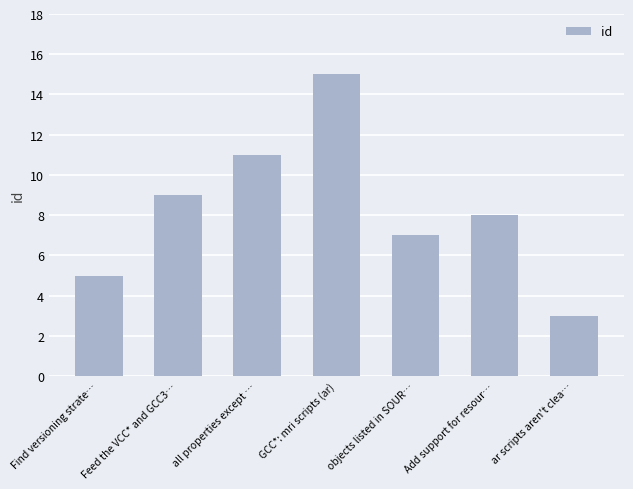

Reading left to right, what are all the values shown in this chart?

5	9	11	15	7	8	3